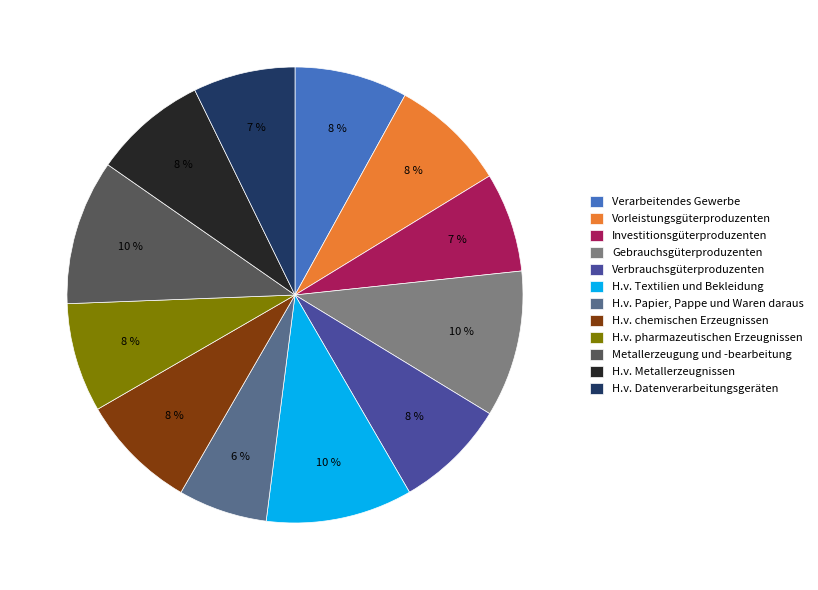

Which slice is the smallest?

H.v. Papier, Pappe und Waren daraus